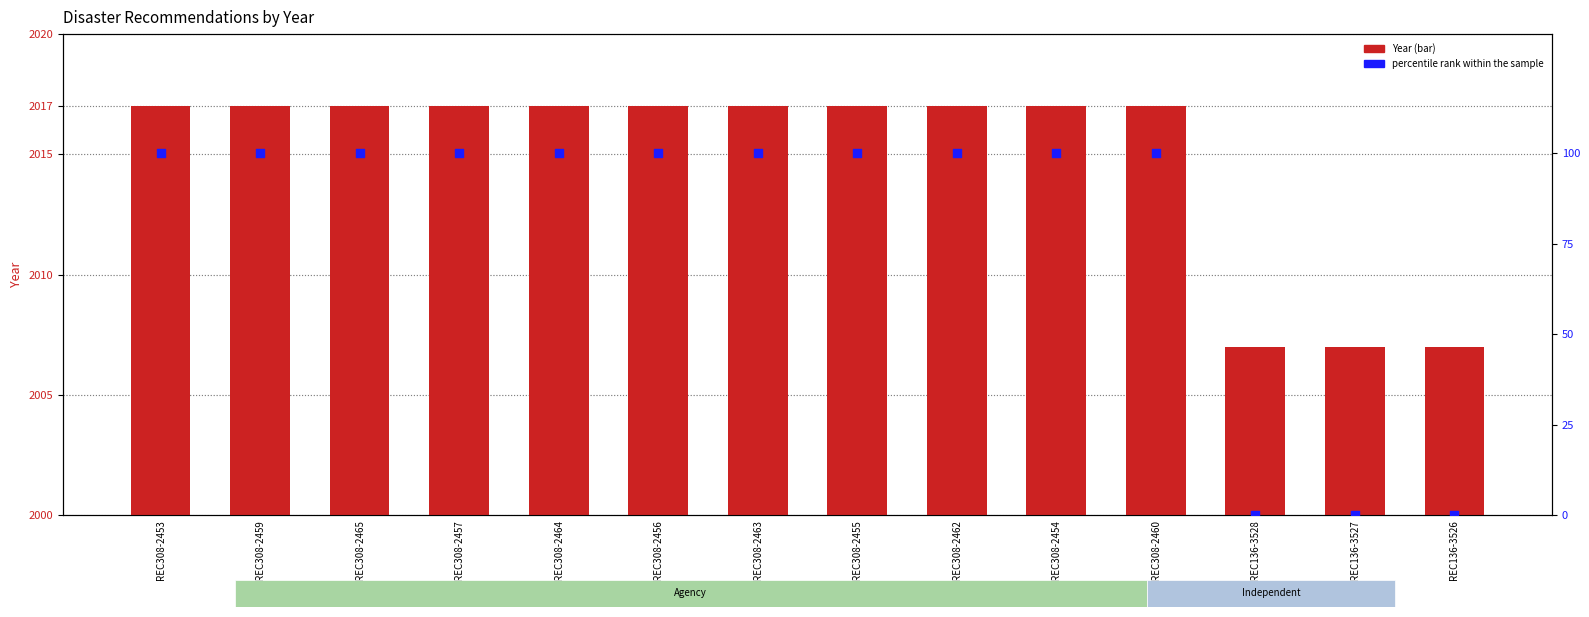

Which series has the largest Y range (max minus min)?

percentile rank within the sample